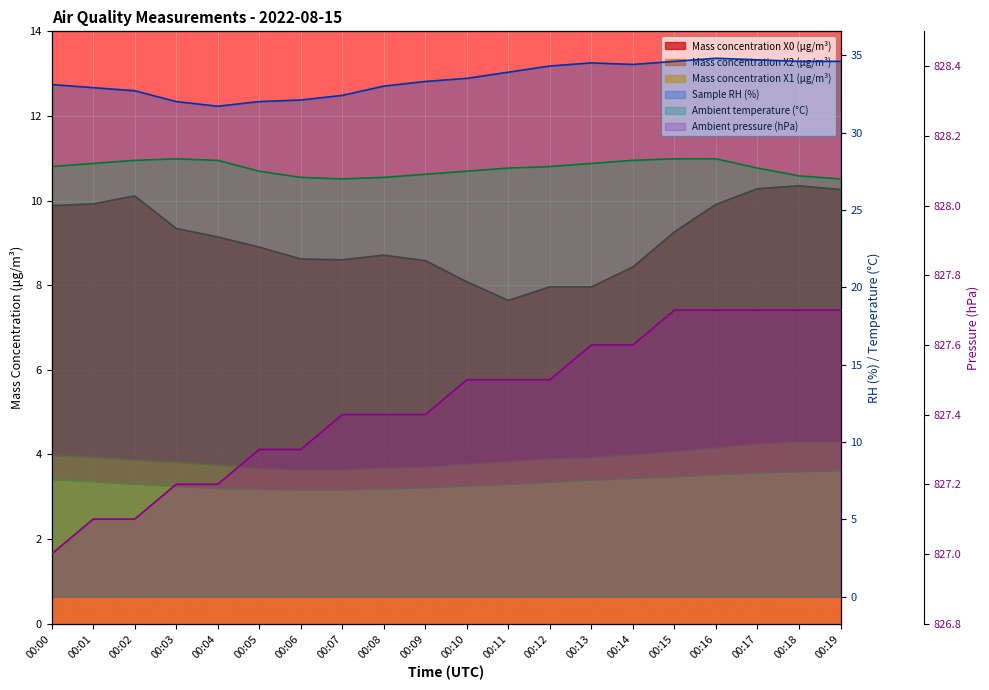

Which category has the highest value across all series?

00:15